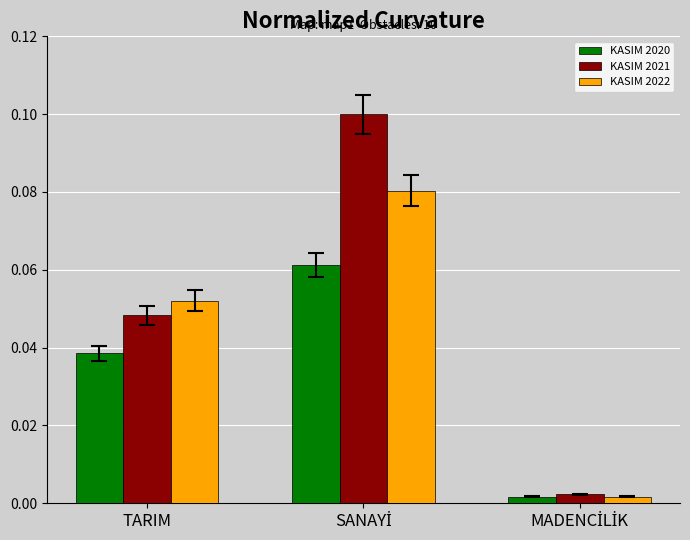

How many distinct data groups are displayed?

3